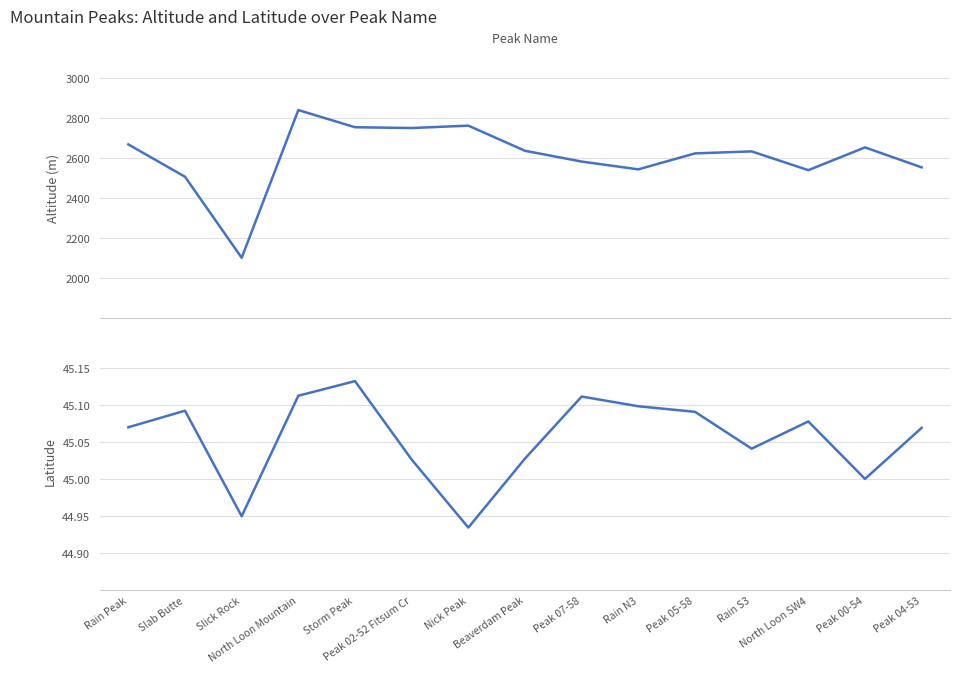

At which label does Altitude (Meters) first exceed 2634?

Rain Peak